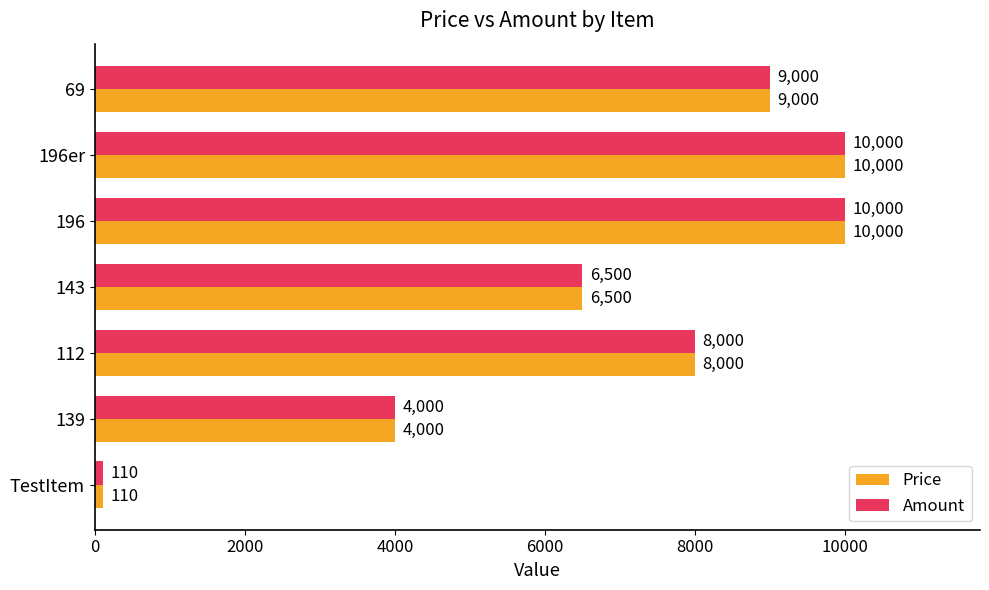

Count the Amount values in the range 4000 to 10000.

6